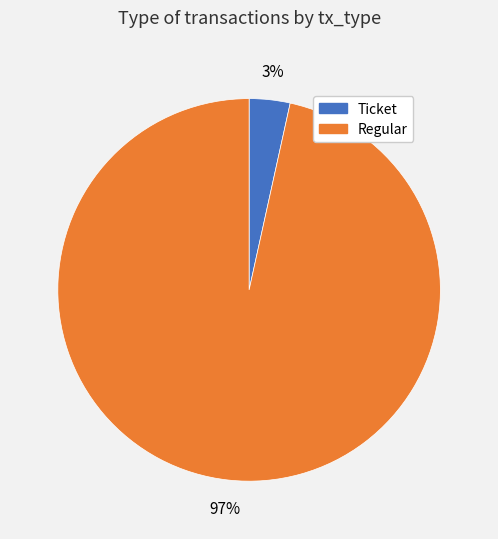

To the nearest percent, what is the average slice percentage?

50%